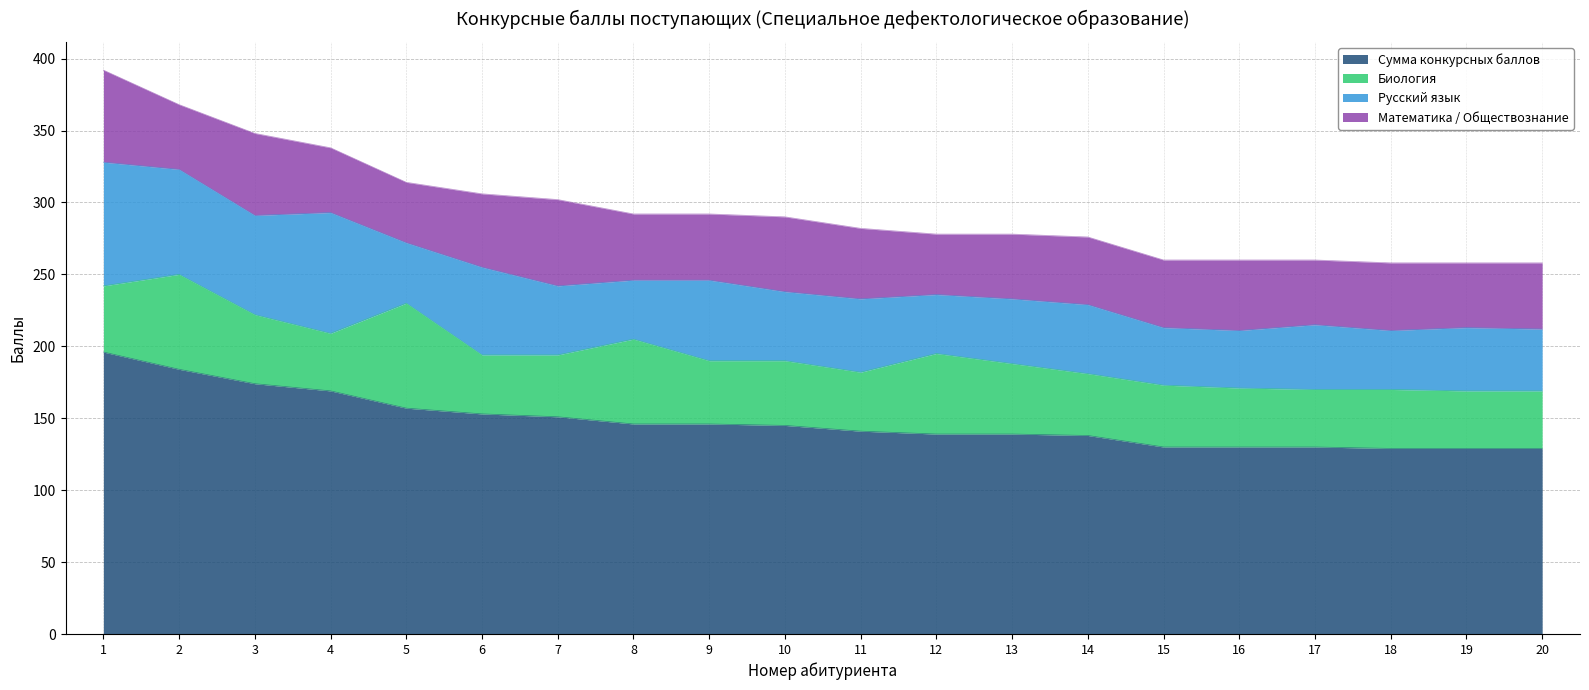

Where is Биология nearest to the value 56?

12